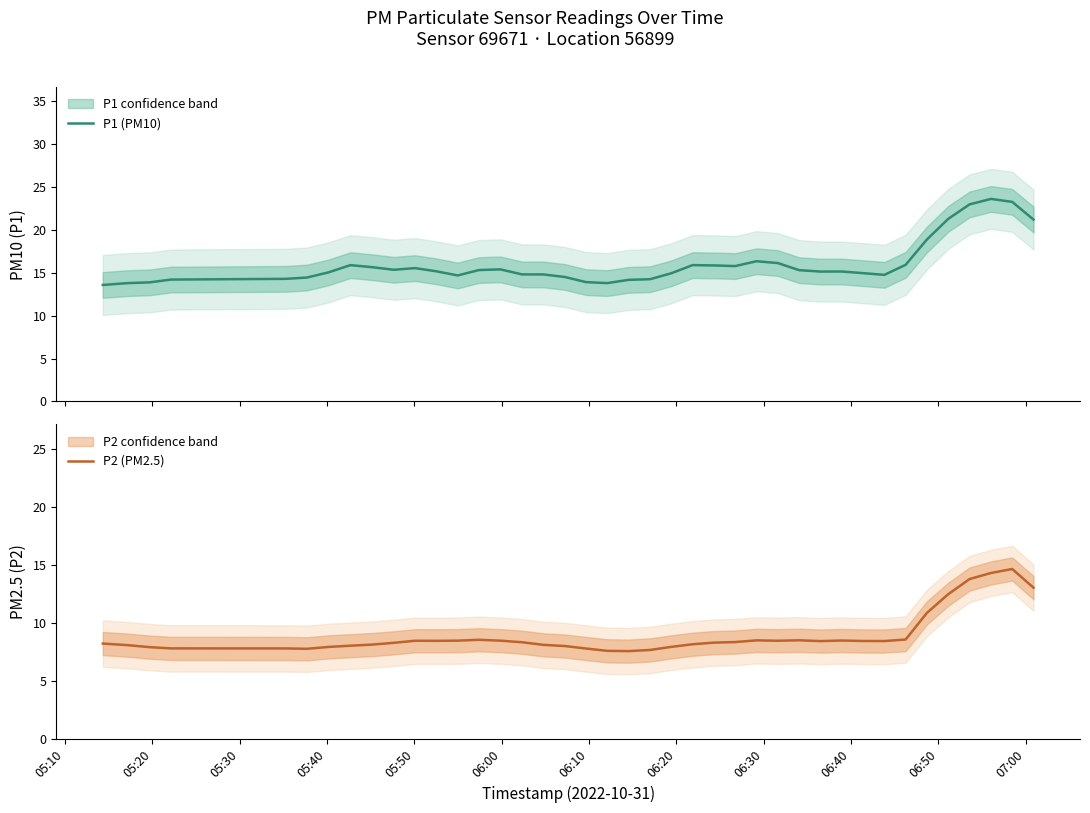

List the series in order of their overall mean, highest first.

P1 (PM10), P2 (PM2.5)